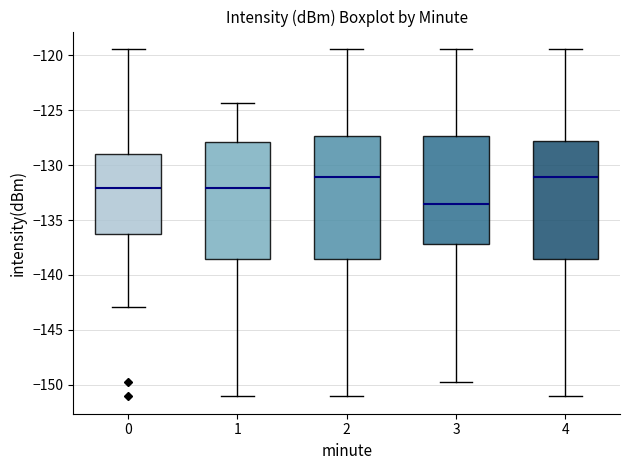

Reading left to right, transcribe this box plot: for each box, give where its median line is, the range the box spans, and where its two whiskers end, as read against the y-axis. The values are not printed on the chart, so give them approximately, as read against the axis.

0: median -132.0, box -136.5 to -129.0, whiskers -143.0 to -119.5
1: median -132.0, box -138.5 to -128.0, whiskers -151.0 to -124.5
2: median -131.0, box -138.5 to -127.5, whiskers -151.0 to -119.5
3: median -133.5, box -137.0 to -127.5, whiskers -150.0 to -119.5
4: median -131.0, box -138.5 to -128.0, whiskers -151.0 to -119.5